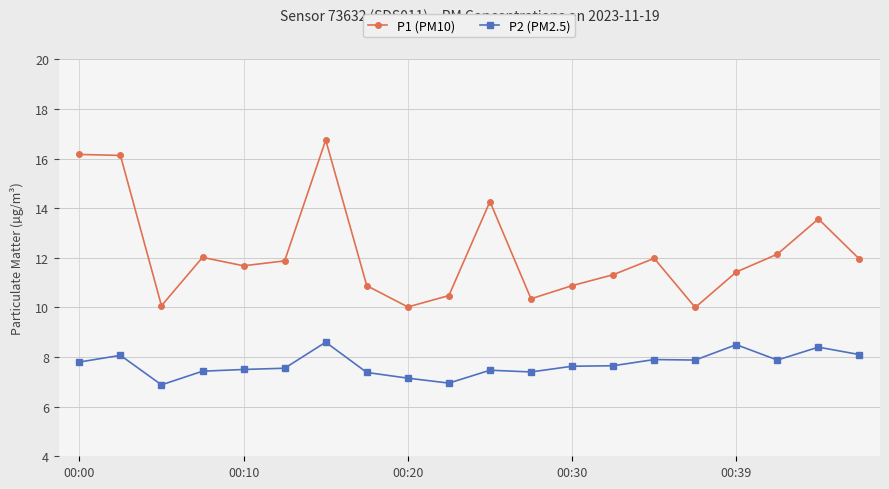

Which series has the largest total across all categories?

P1 (PM10)